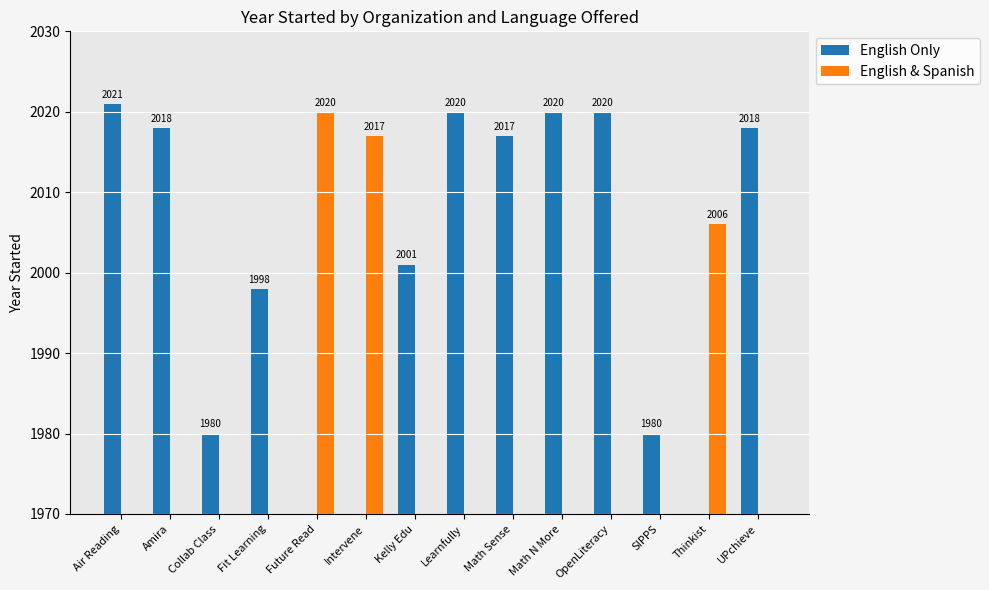

Is the value of English & Spanish at UPchieve greater than the value of English Only at Fit Learning?

No